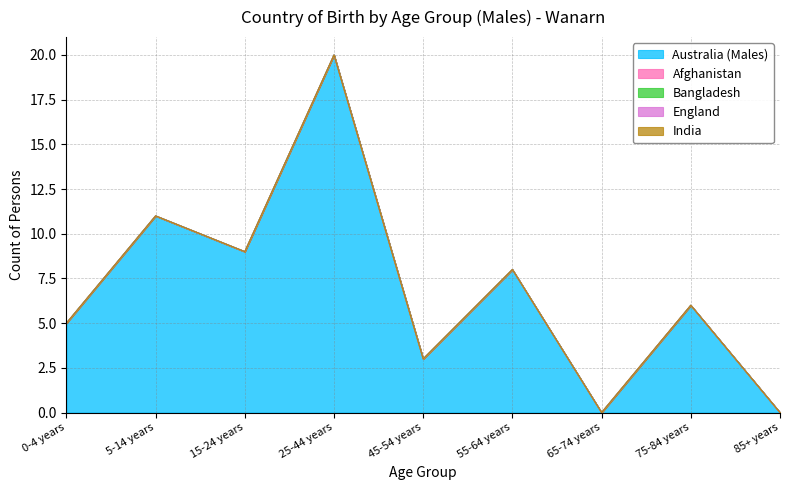

What is the label of the 1st point from the left?

0-4 years